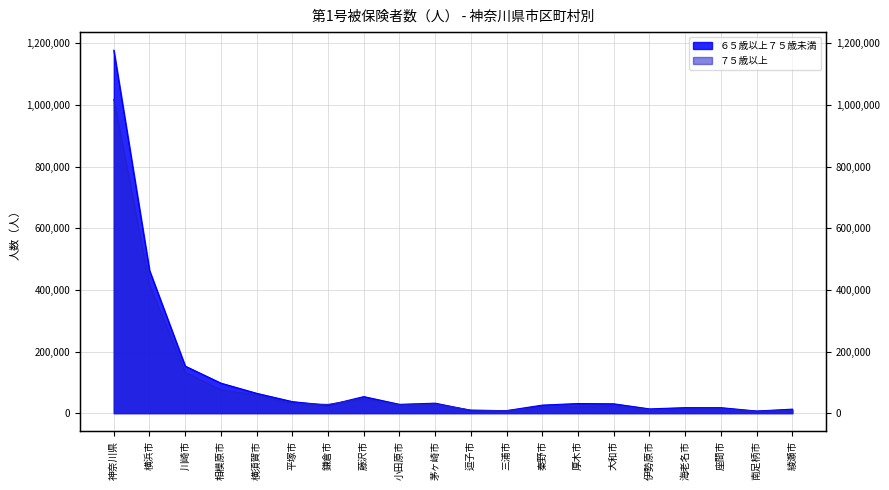

What is the minimum value shown in the chart?

6085